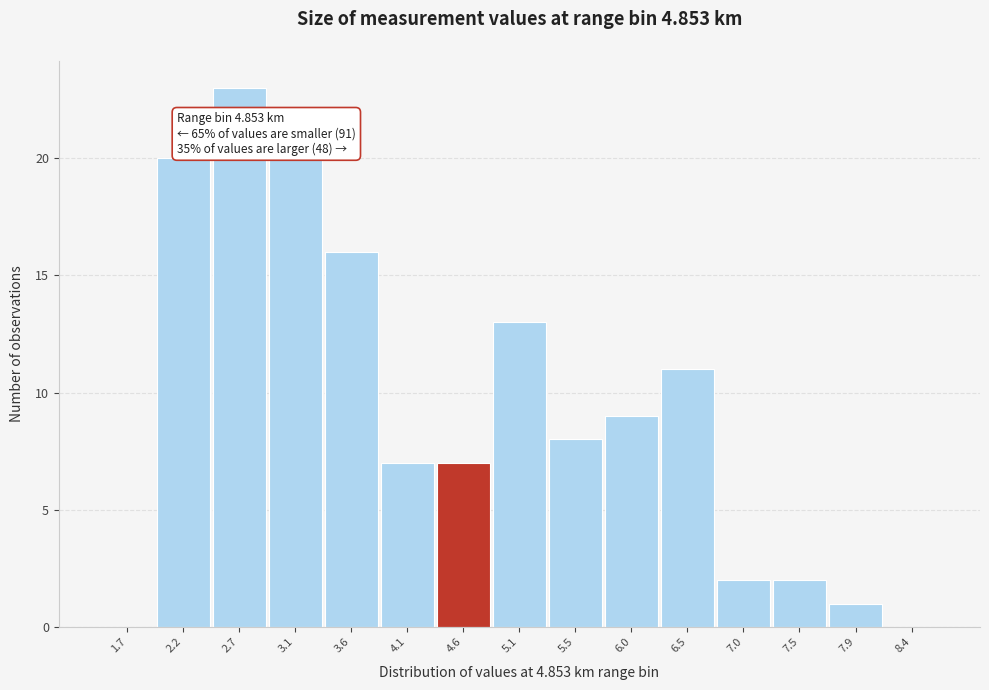

Reading right to left, transcribe all the data shown in this chart.

8.4=0	7.9=1	7.5=2	7.0=2	6.5=11	6.0=9	5.5=8	5.1=13	4.6=7	4.1=7	3.6=16	3.1=20	2.7=23	2.2=20	1.7=0